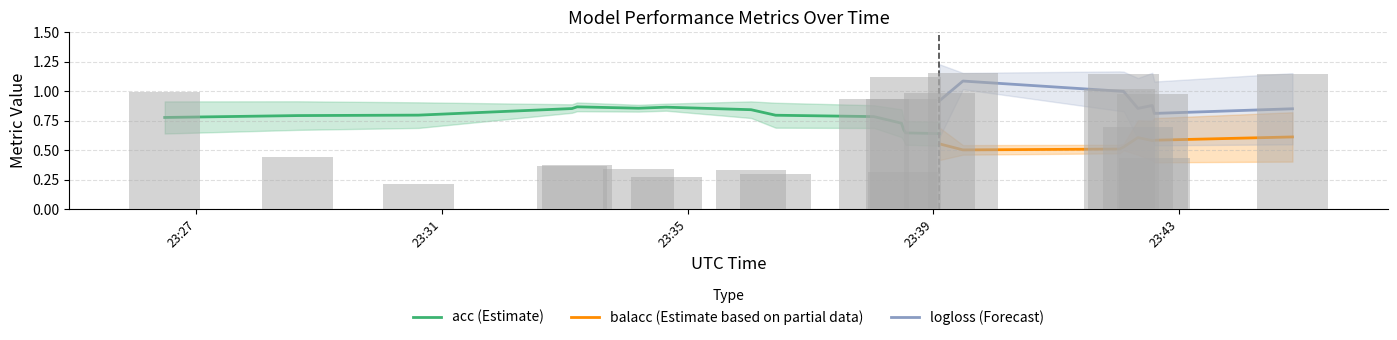

How many groups of bars are there?

21